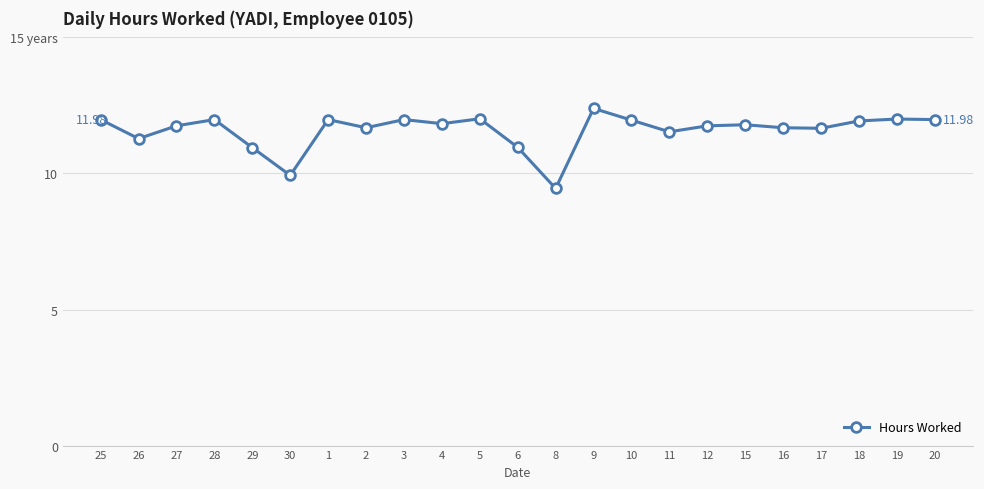

Does the chart have visible grid lines?

Yes